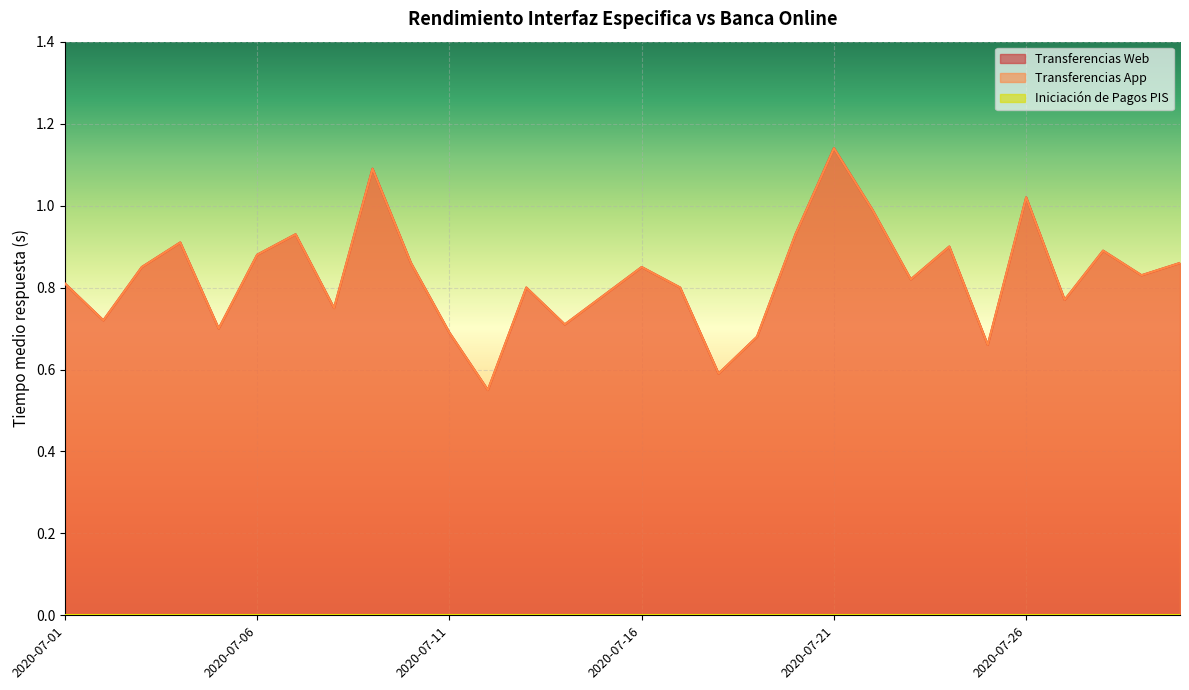

True or false: Transferencias Web and Transferencias App cross at least once.

False